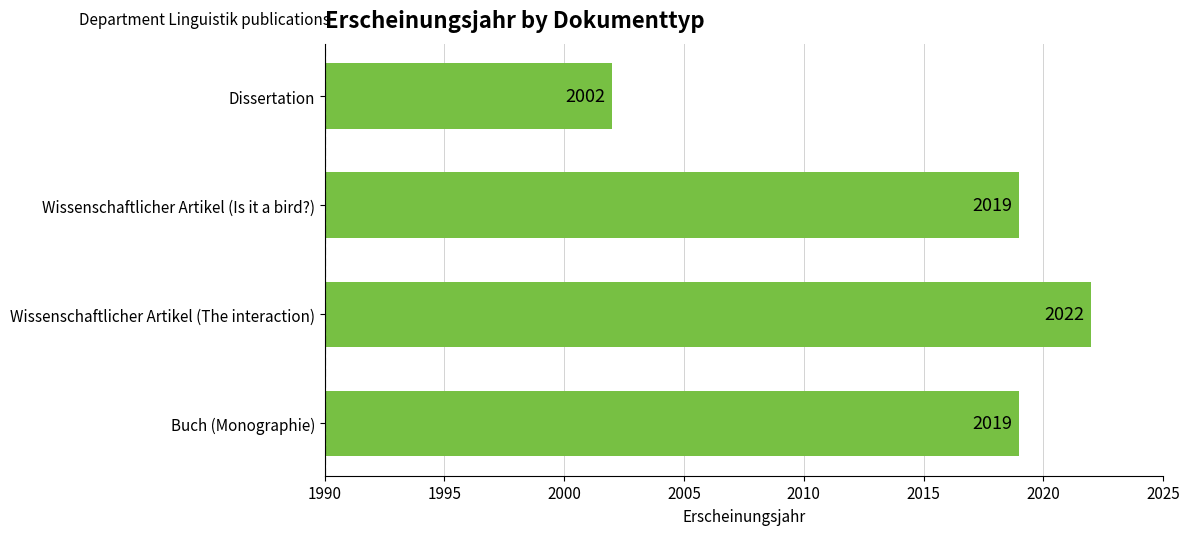

What is the sum of the values at Dissertation and Wissenschaftlicher Artikel (Is it a bird?)?

4021